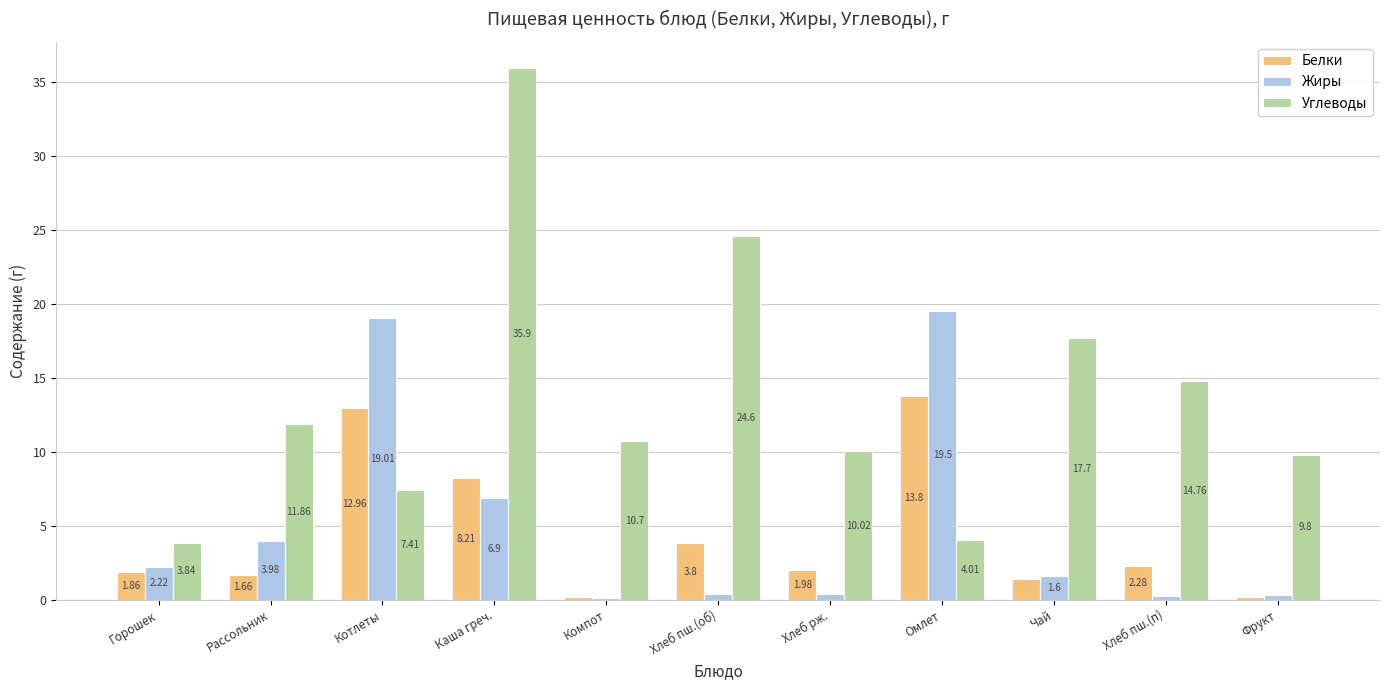

At which label does Жиры first exceed 1?

Горошек